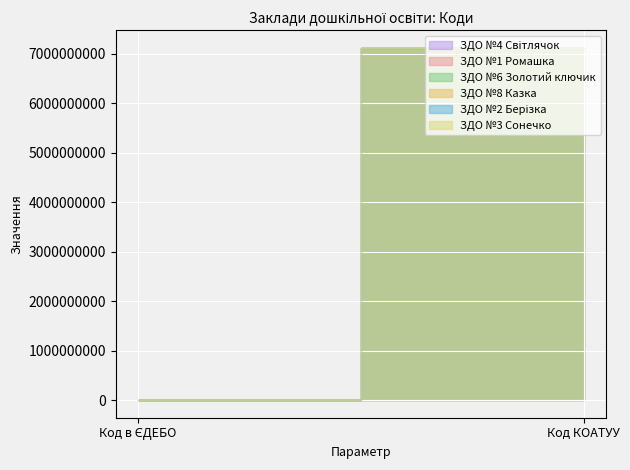

What is the total value across all series at Код в ЄДЕБО?

986424